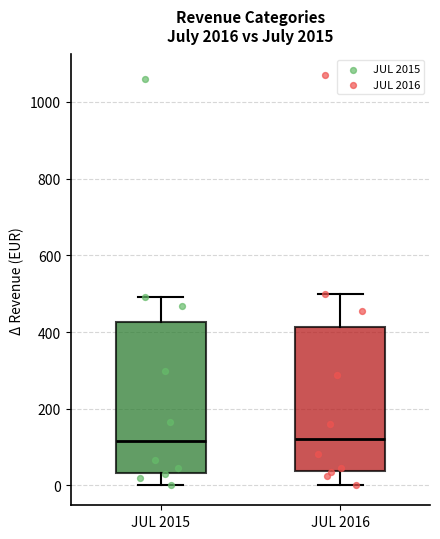

Reading left to right, read every box against the y-axis: the position of its median line, the range the box covers, and the ends of its whiskers. The values are not printed on the chart, so give them approximately, as read against the axis.

JUL 2015: median 120, box 40 to 420, whiskers 0 to 500
JUL 2016: median 120, box 40 to 420, whiskers 0 to 500